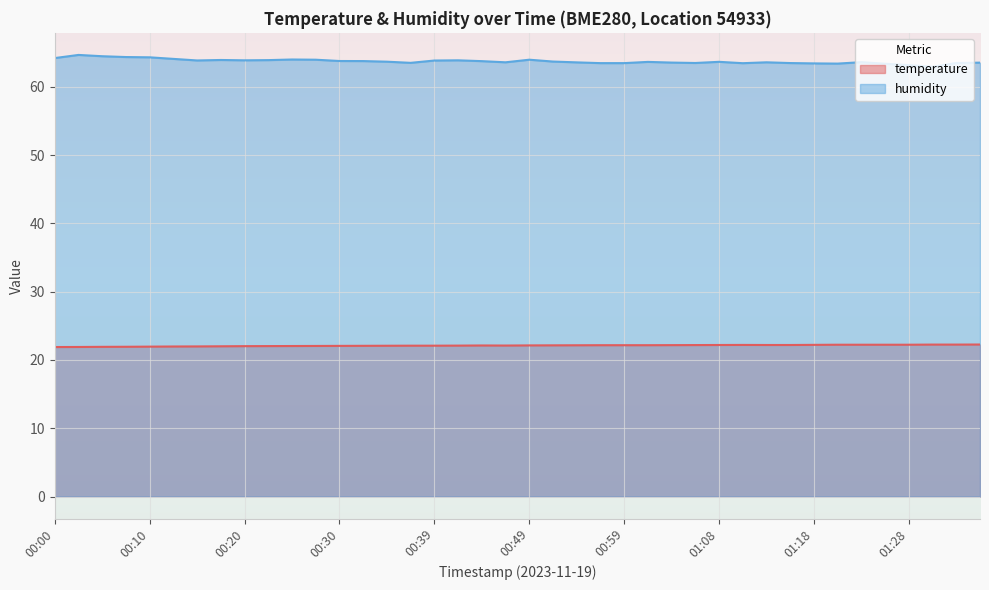

Reading left to right, extract all data points from this chart.

temperature: 21.9	21.9	21.9	21.9	21.9	22.0	22.0	22.0	22.0	22.0	22.0	22.1	22.1	22.1	22.1	22.1	22.1	22.1	22.1	22.1	22.1	22.1	22.1	22.2	22.2	22.2	22.2	22.2	22.2	22.2	22.2	22.2	22.2	22.2	22.2	22.2	22.2	22.2	22.2	22.3
humidity: 64.2	64.7	64.5	64.4	64.3	64.1	63.9	63.9	63.9	63.9	64.0	64.0	63.8	63.8	63.7	63.5	63.9	63.9	63.8	63.6	64.0	63.7	63.6	63.5	63.5	63.6	63.5	63.5	63.7	63.5	63.6	63.5	63.4	63.4	63.6	63.4	63.2	62.9	63.5	63.5